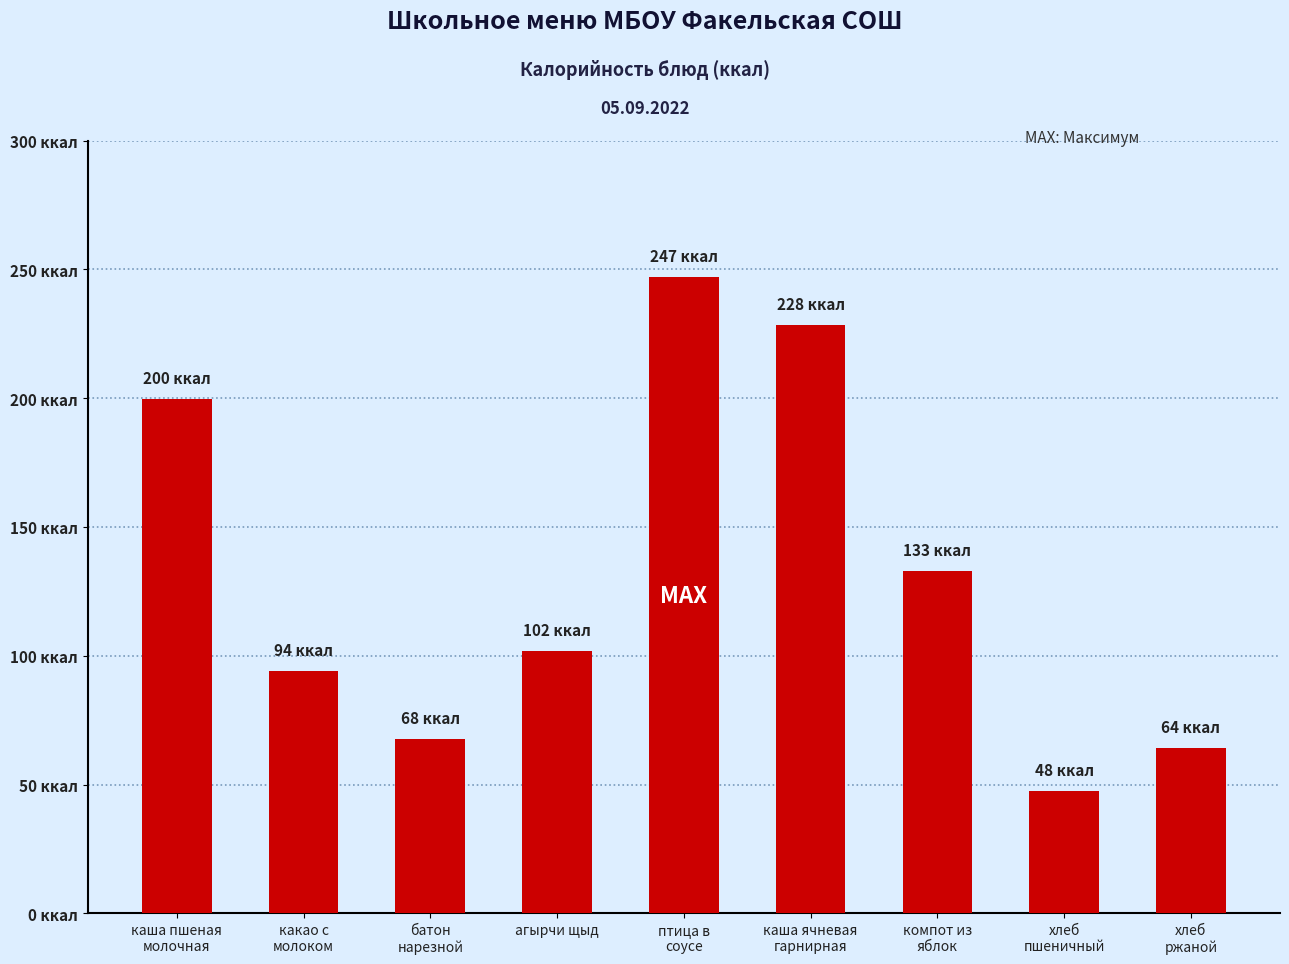

True or false: the data shows 132.8 at компот из
яблок.

True